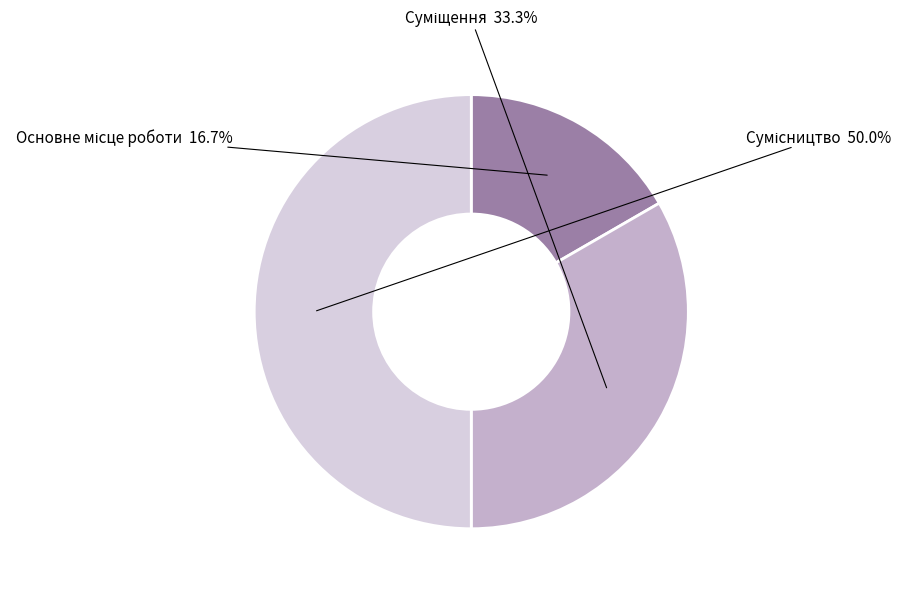

How many segments does this pie chart have?

3